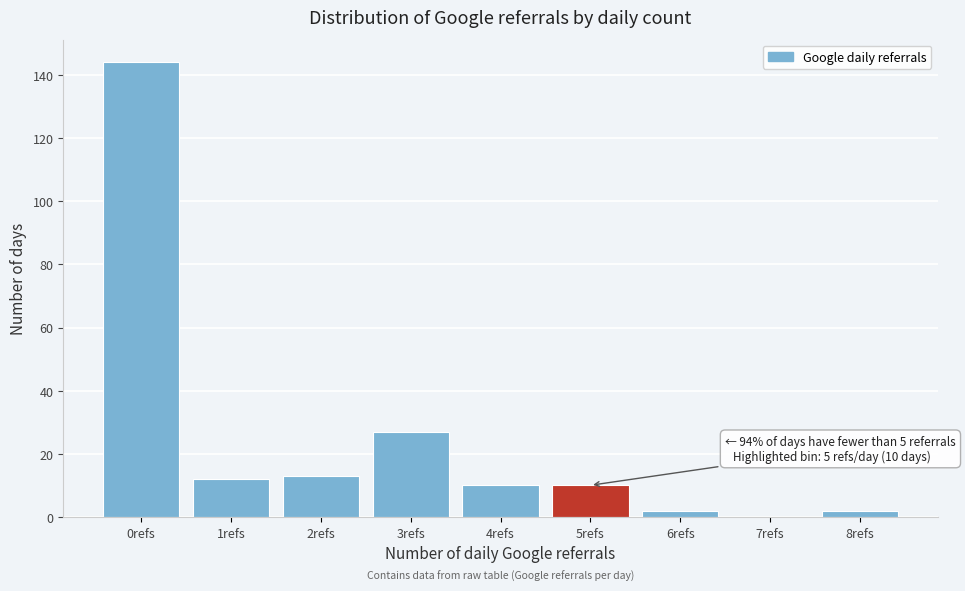

Over which range of the x-axis is the bar tallest?

-0.5 to 0.5